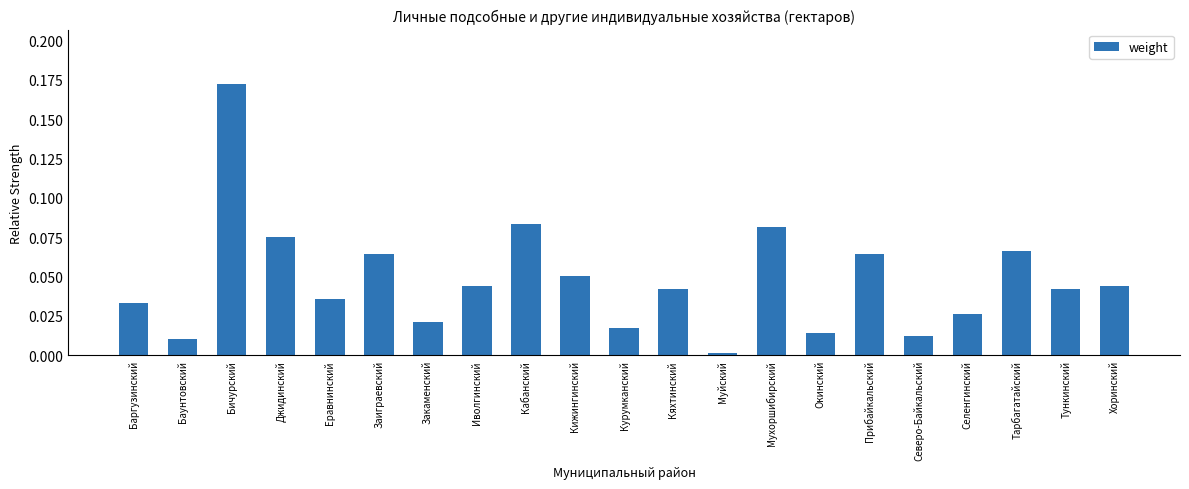

What is the label of the 14th bar from the left?

Мухоршибирский